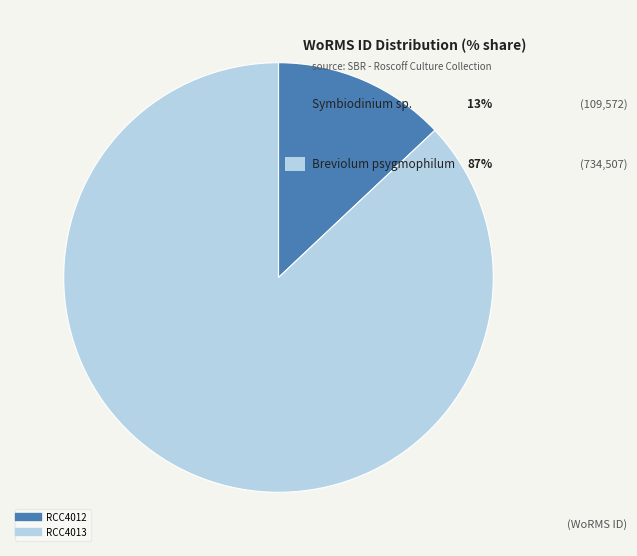

Which slice is the smallest?

RCC4012